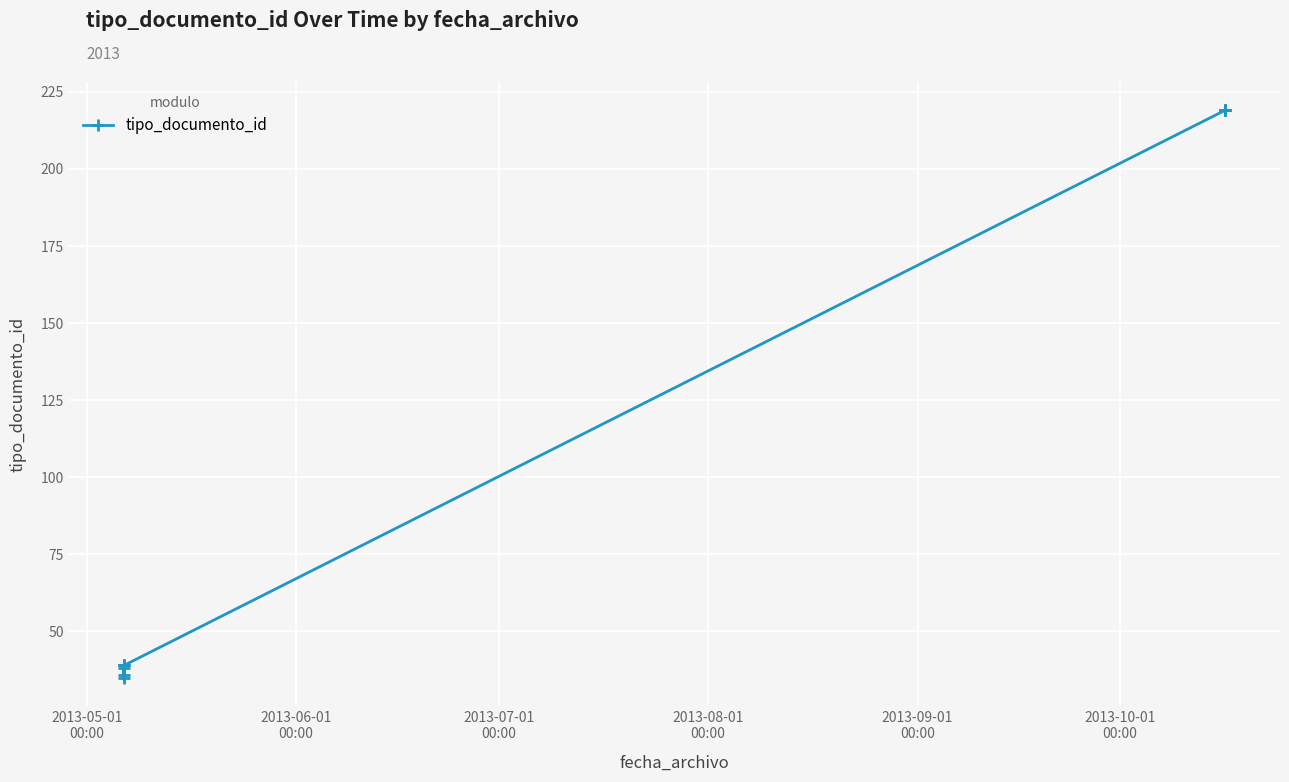

What is the value of the 7th point from the left?

219